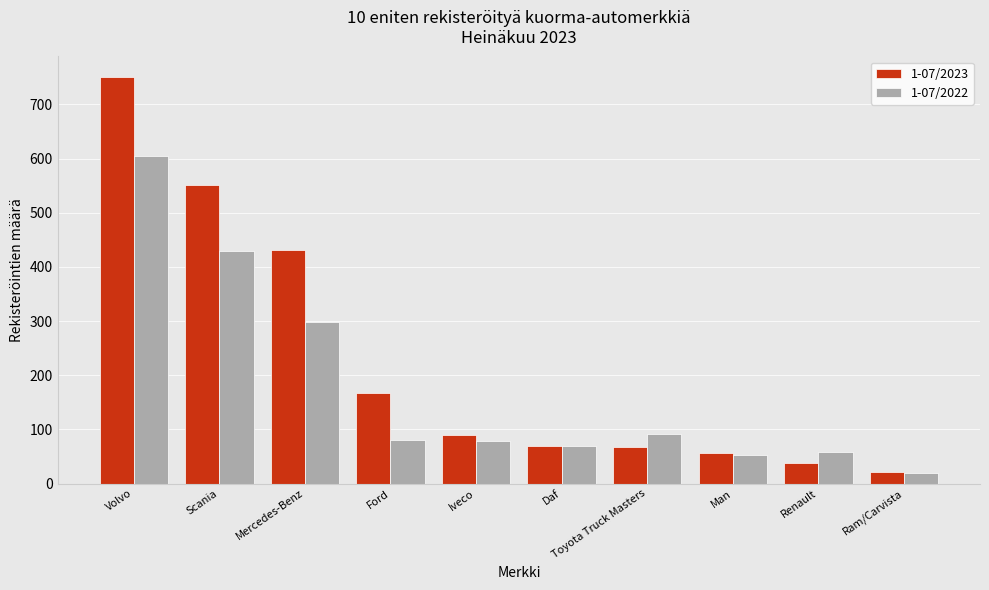

What is the highest value of the 1-07/2023 series?

751